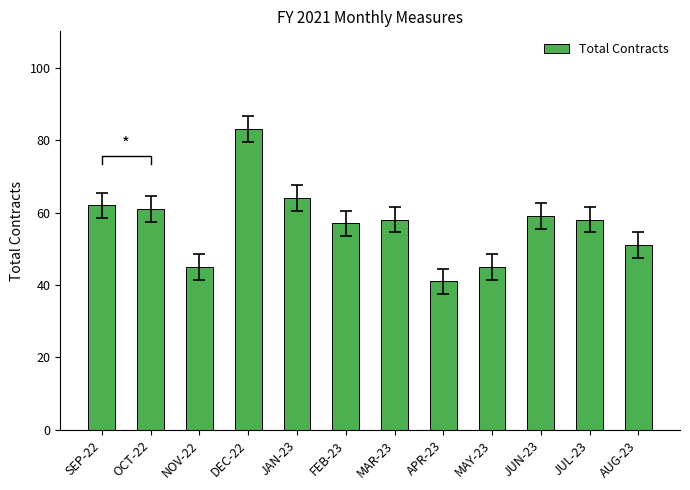

List the labels in order of value, smallest first.

APR-23, NOV-22, MAY-23, AUG-23, FEB-23, MAR-23, JUL-23, JUN-23, OCT-22, SEP-22, JAN-23, DEC-22